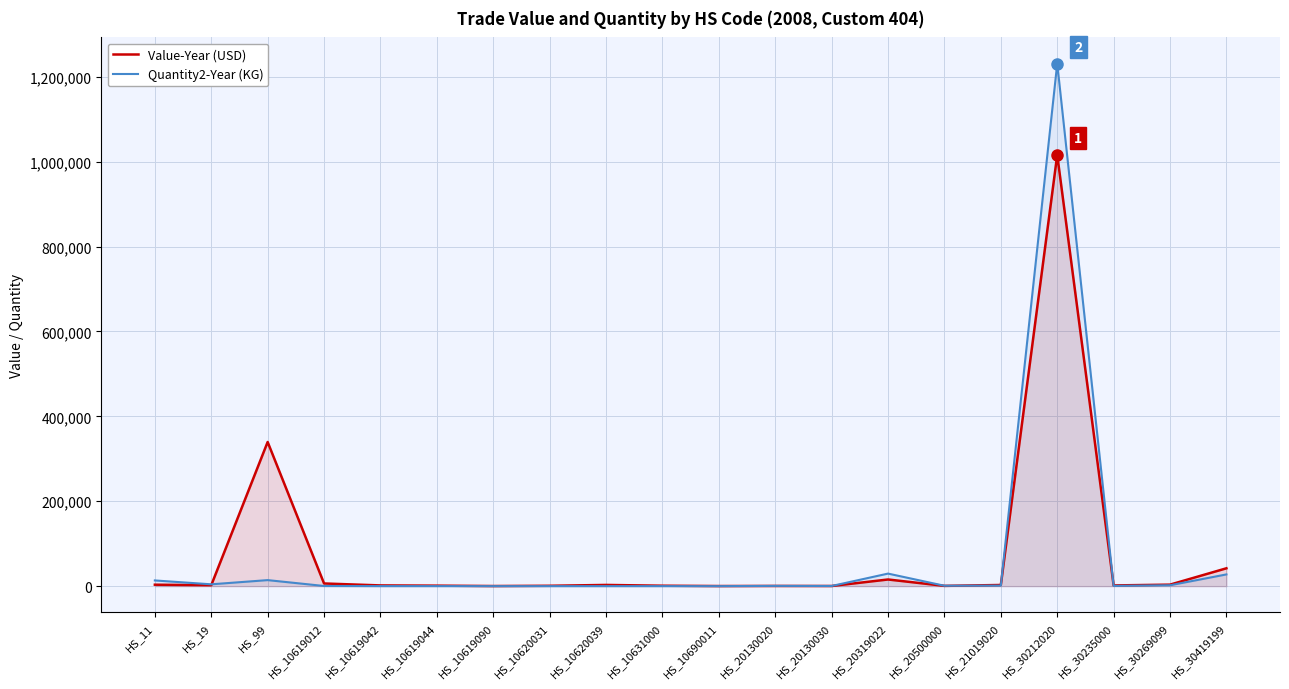

Which series changed the most between HS_10619090 and HS_30419199?

Value-Year (USD)